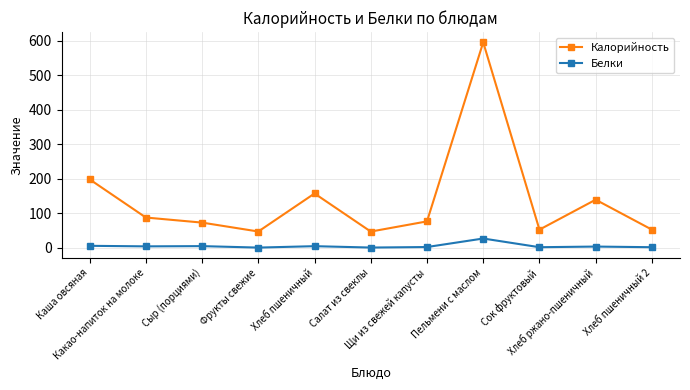

Which series has the largest total across all categories?

Калорийность